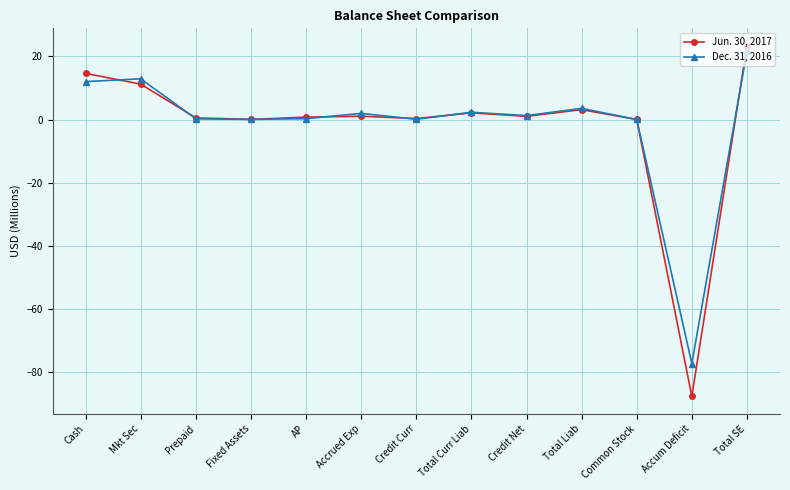

What is the maximum value for Jun. 30, 2017?

23.3